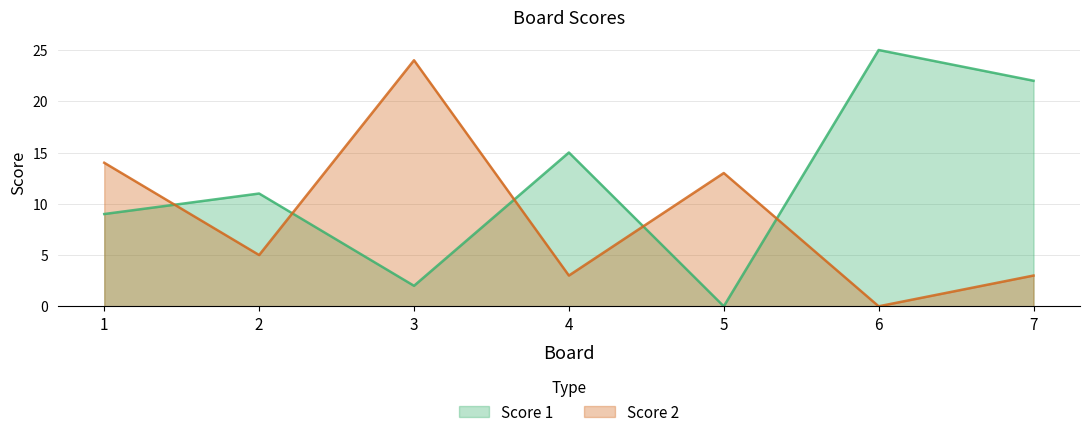

At which category does the chart reach its peak across all series?

6